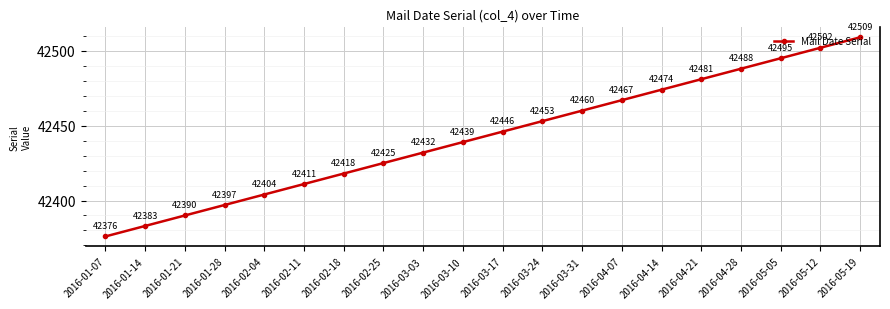

What is the difference between the maximum and minimum values?

133